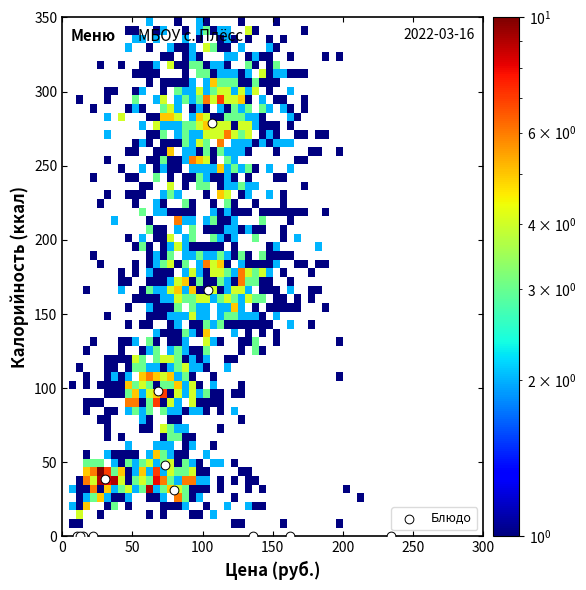

What Y value in the scatter plot is closest to 139?

166